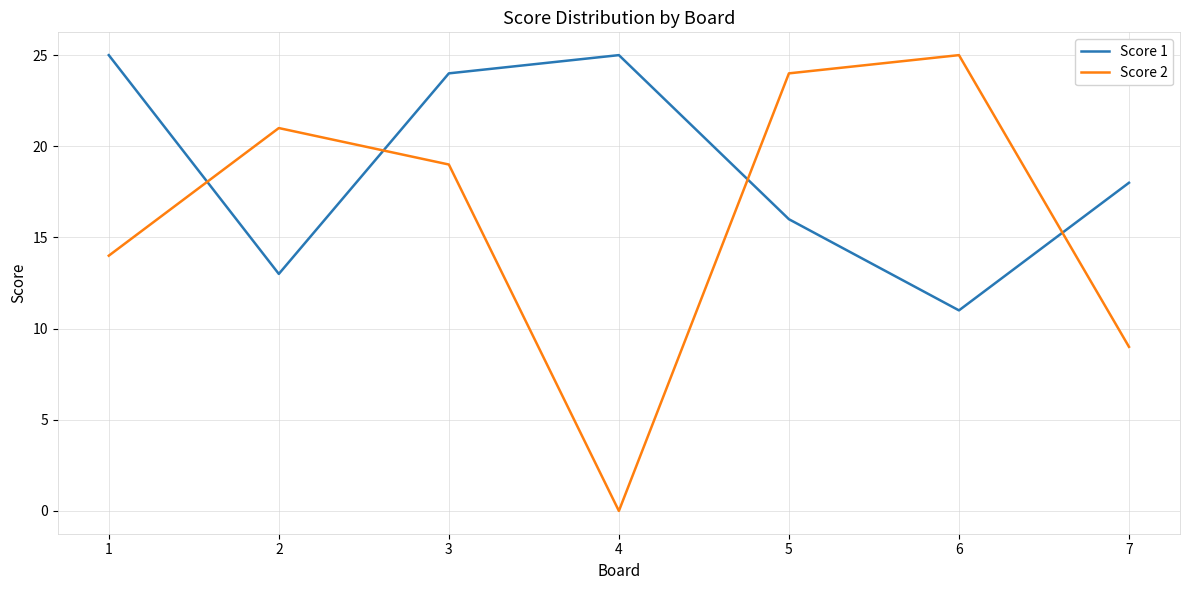

What is the minimum value for Score 1?

11